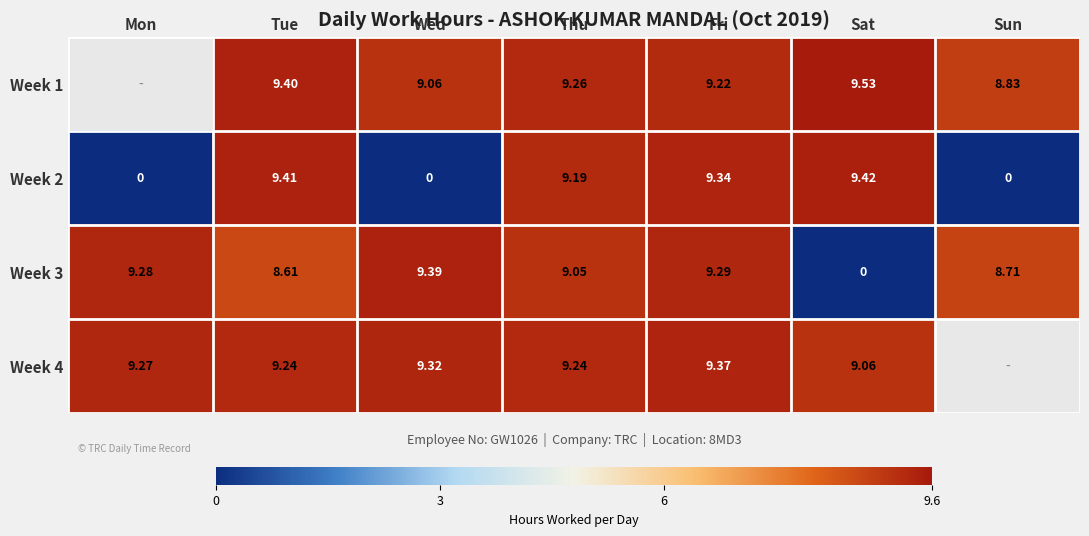

At which category is the sum across all series the highest?

Fri